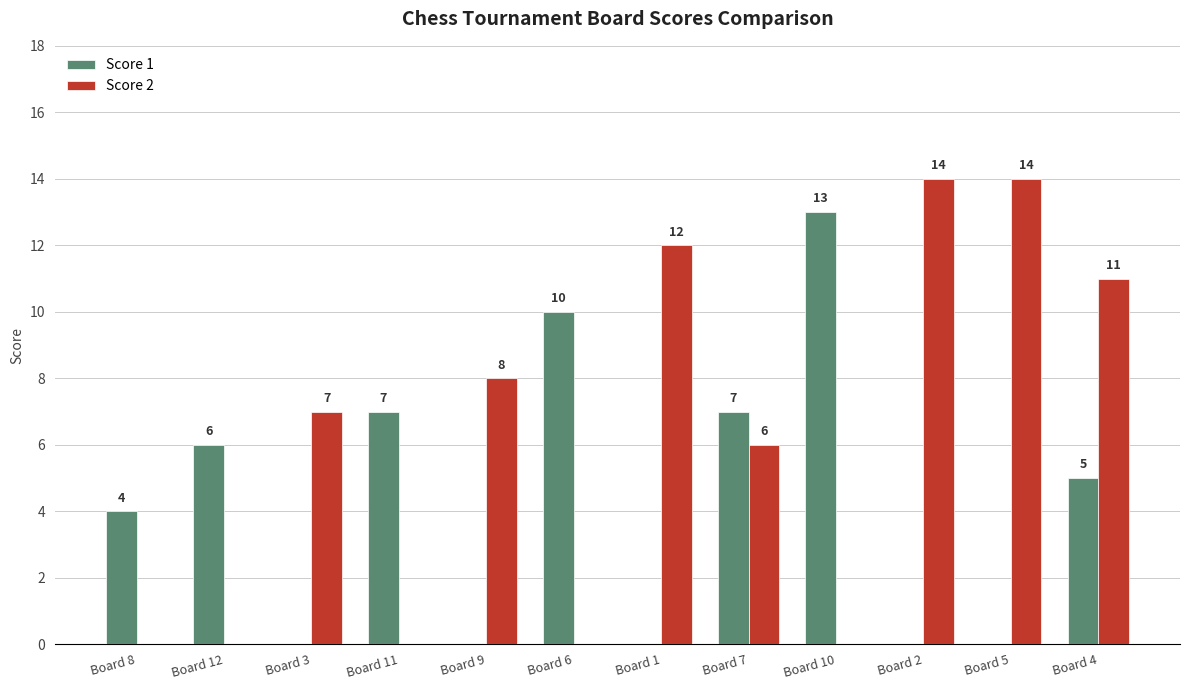

What is the greatest value displayed?

14